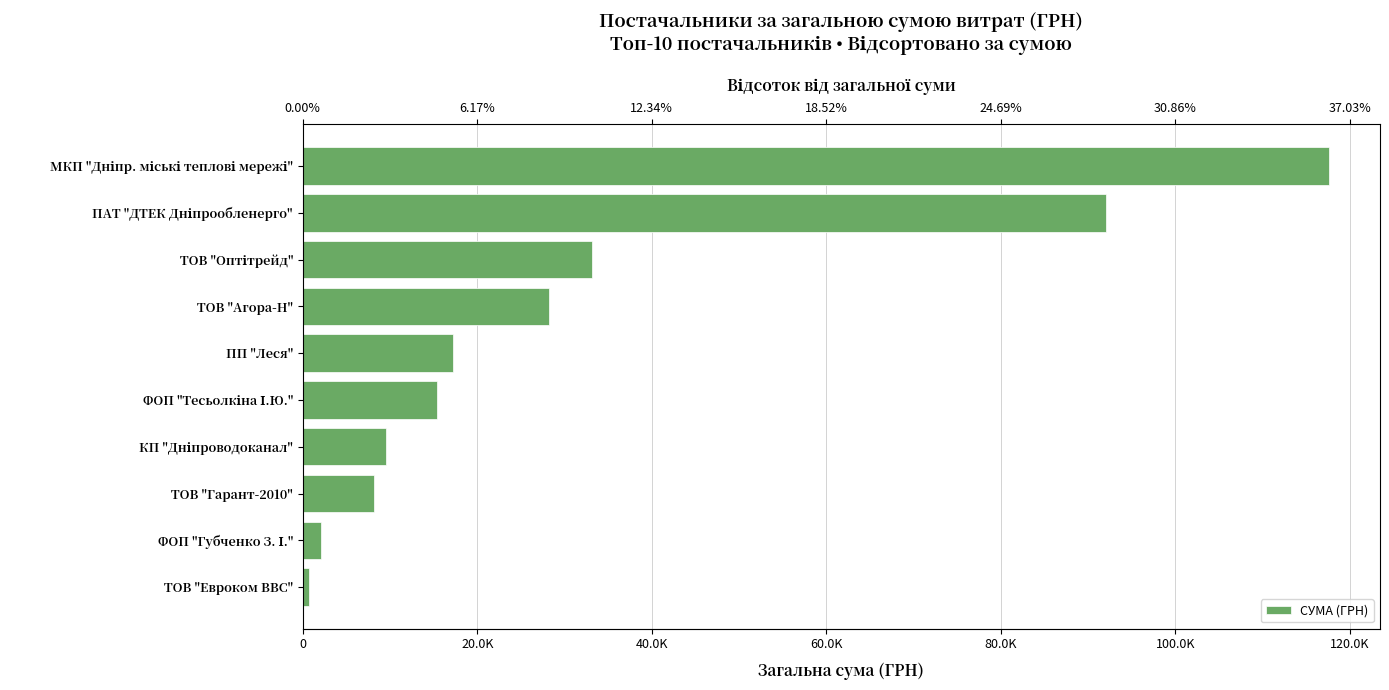

Does the chart contain any negative values?

No